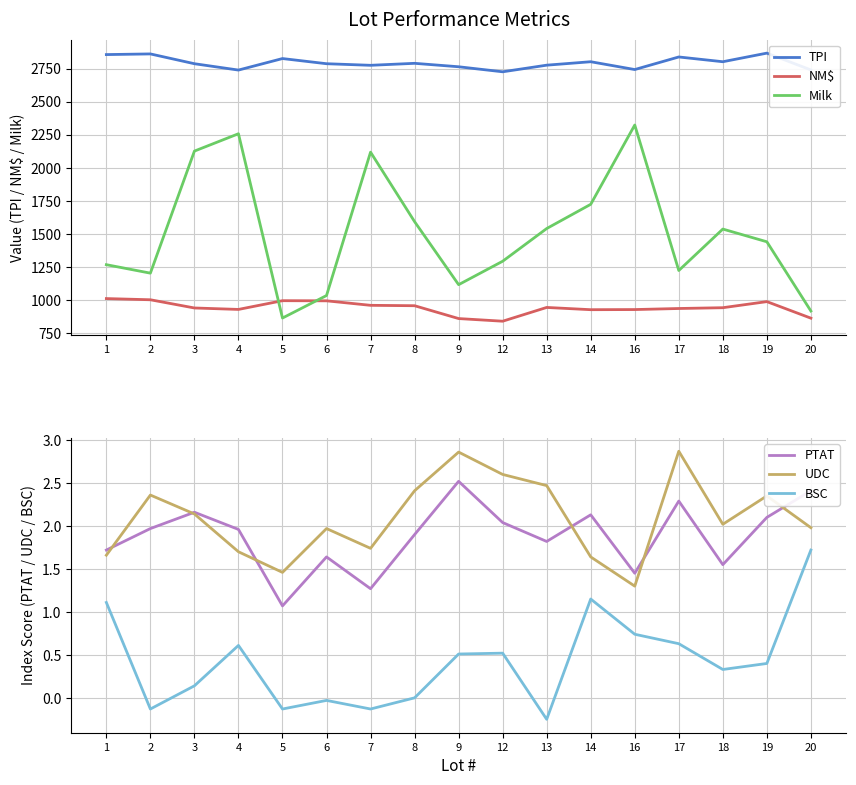

How many lines are shown in the chart?

6